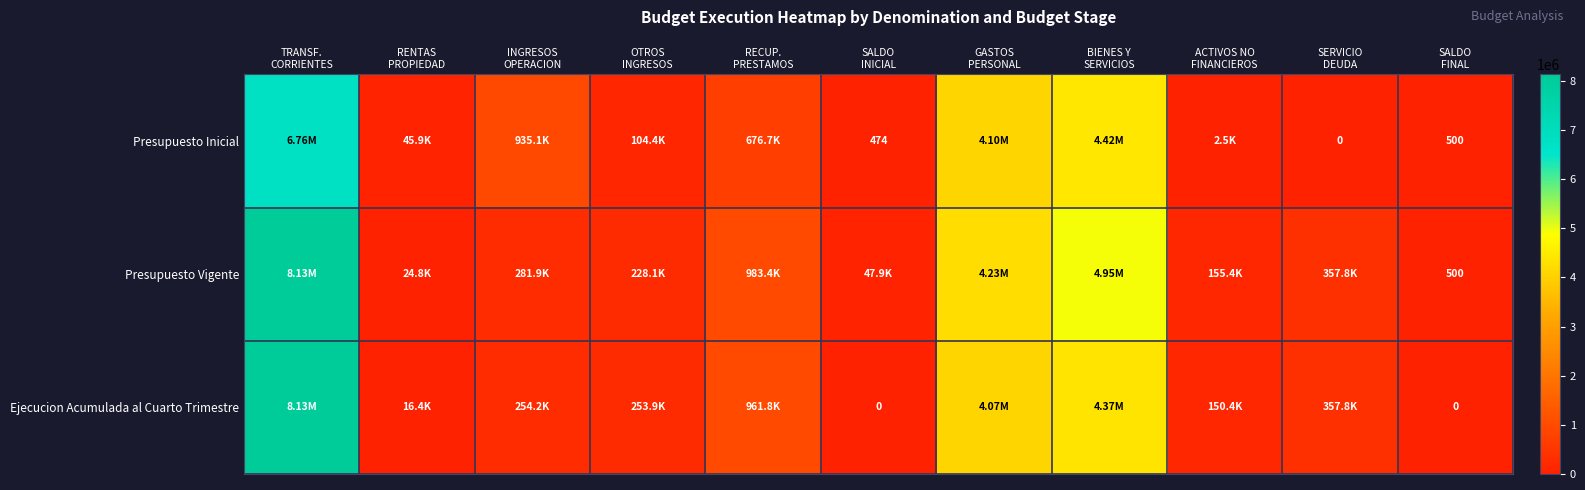

List the series in order of their overall mean, lowest first.

Presupuesto Inicial, Ejecucion Acumulada al Cuarto Trimestre, Presupuesto Vigente